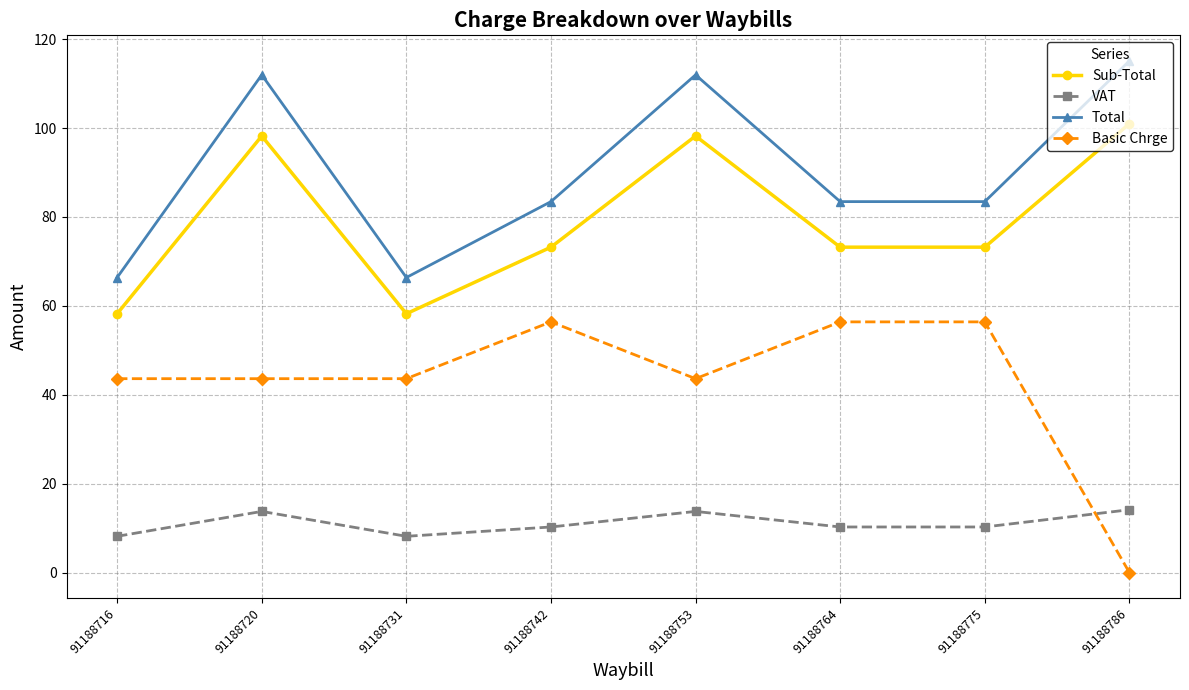

True or false: Basic Chrge and Total cross at least once.

False